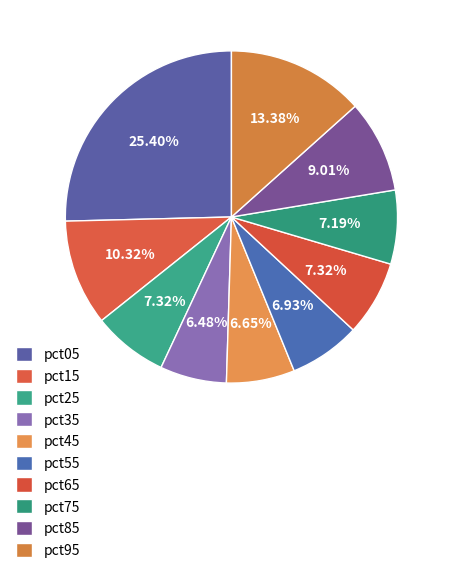

Combined, do pct15 and pct85 account for over 50%?

No